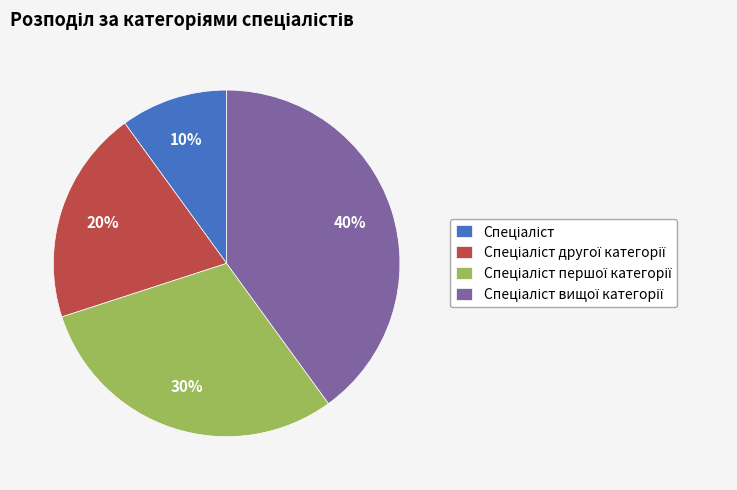

To the nearest percent, what is the difference between the largest and smallest slice percentages?

30%